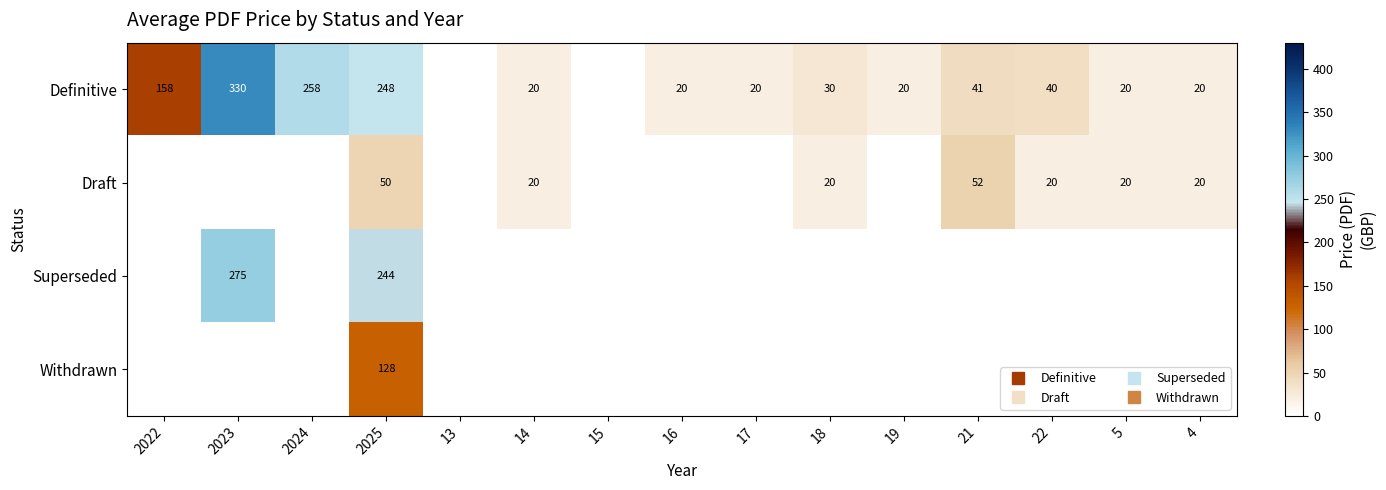

How many positive values does the Definitive series have?

13